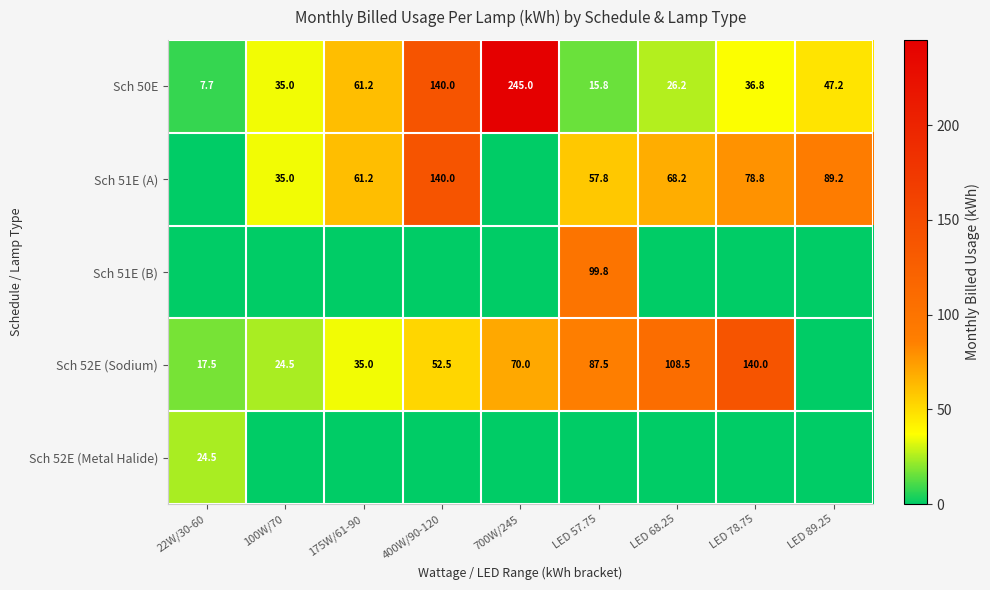

List the labels in order of Sch 50E value, smallest first.

22W/30-60, LED 57.75, LED 68.25, 100W/70, LED 78.75, LED 89.25, 175W/61-90, 400W/90-120, 700W/245